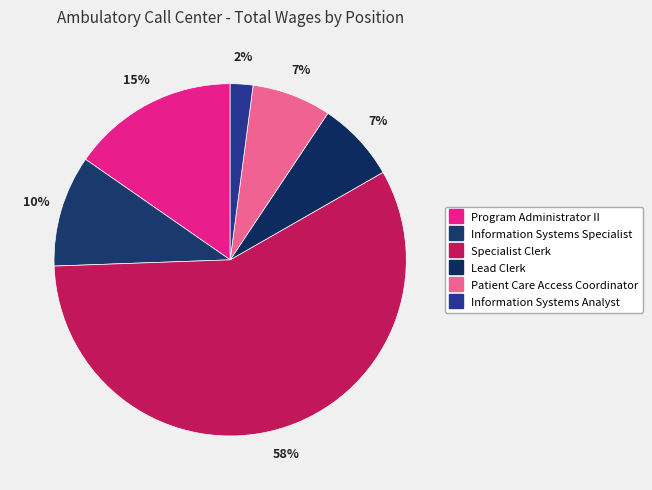

Which has a higher value, Information Systems Analyst or Program Administrator II?

Program Administrator II